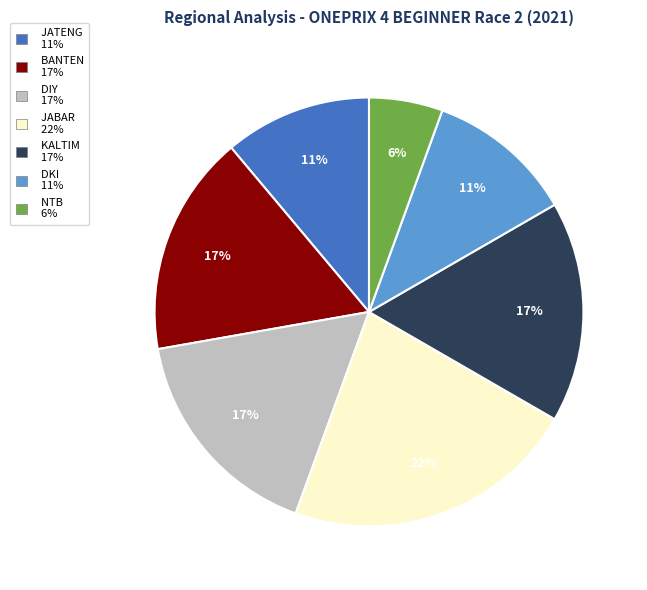

Combined, do JABAR and DKI account for over 50%?

No